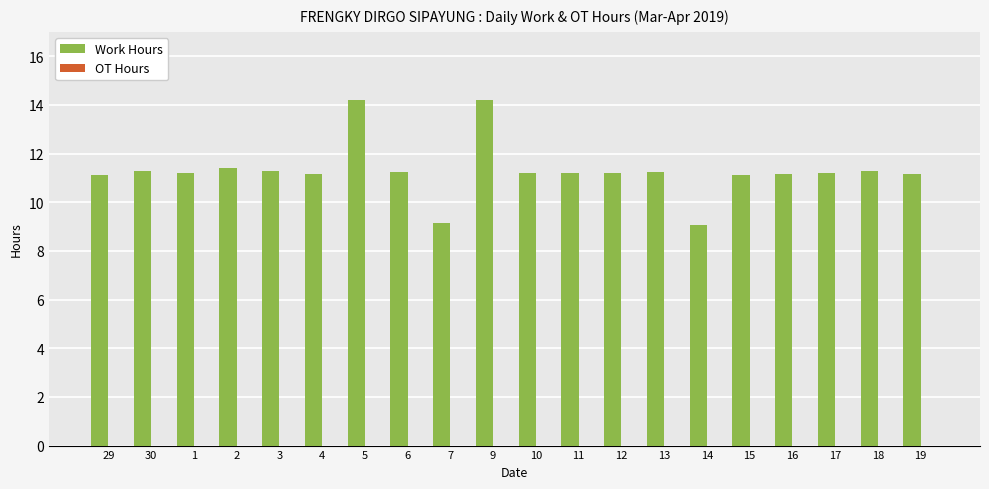

How many bars are there in total?

20